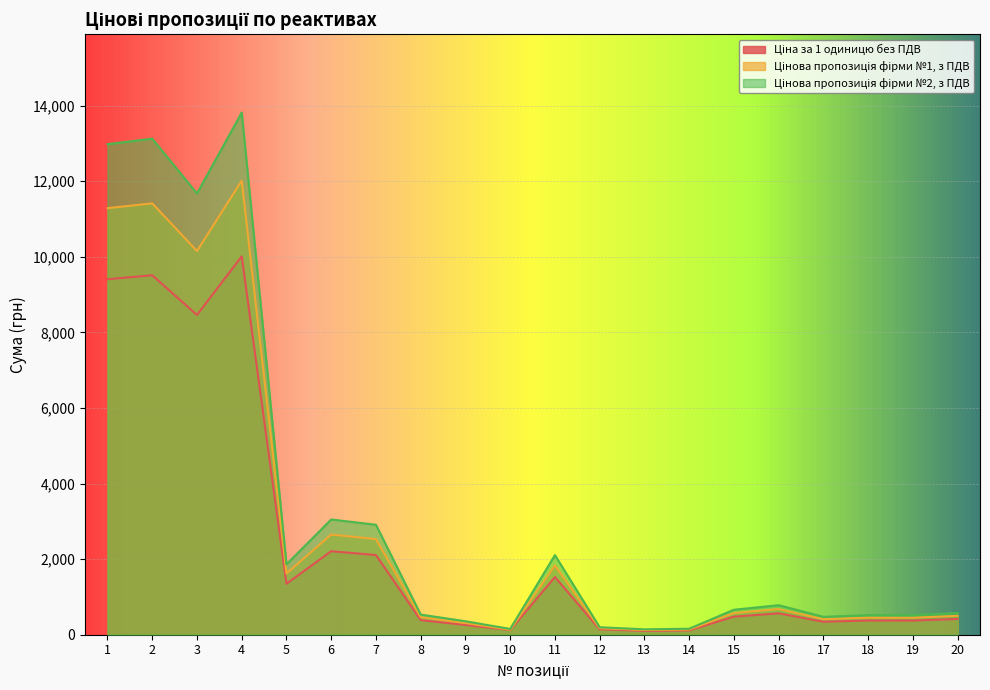

List the labels in order of Ціна за 1 одиницю без ПДВ value, largest first.

4, 2, 1, 3, 6, 7, 11, 5, 16, 15, 20, 8, 18, 19, 17, 9, 12, 10, 14, 13